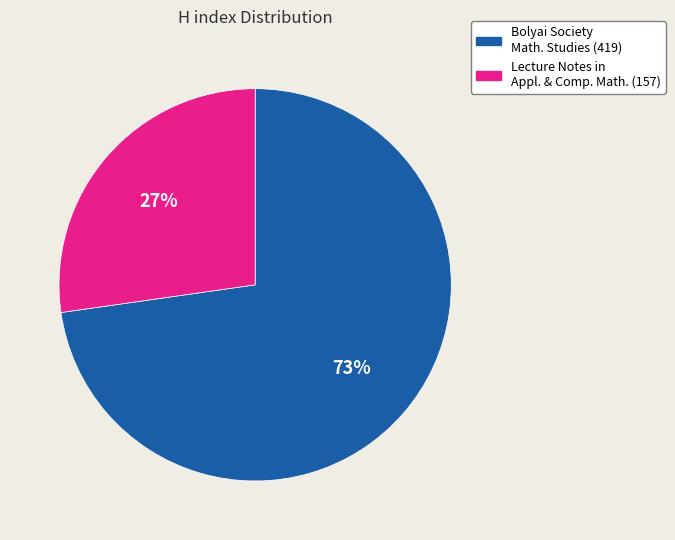

To the nearest percent, what is the average slice percentage?

50%